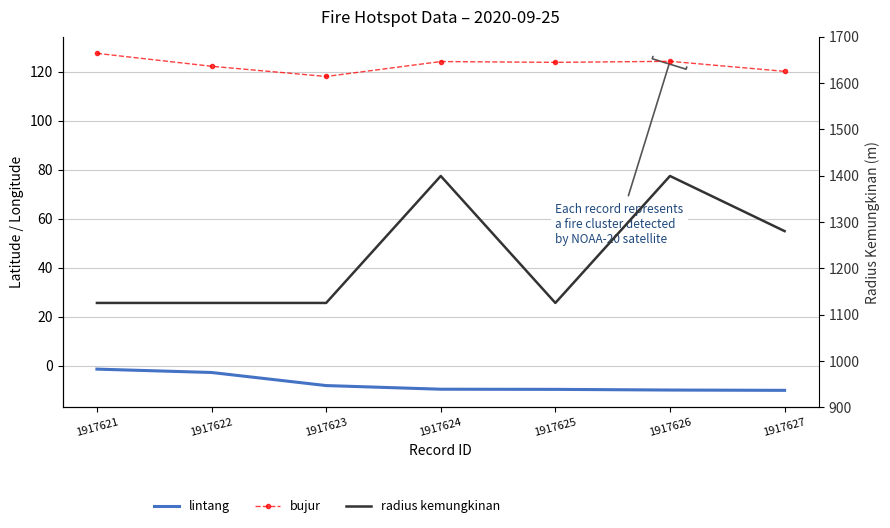

Is this an area chart (filled region under the line)?

No